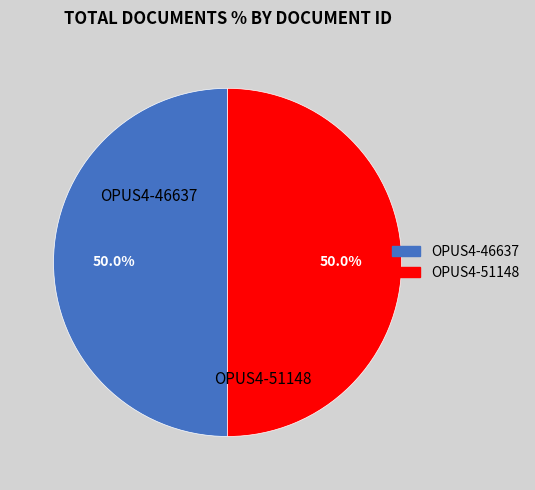

Count the number of slices in the pie.

2